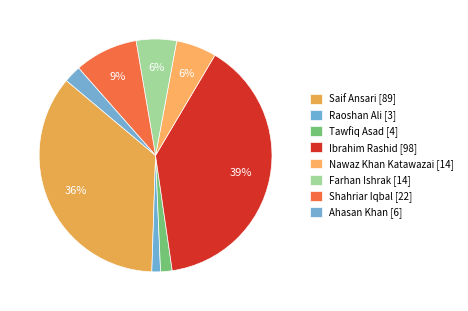

Count the number of slices in the pie.

8